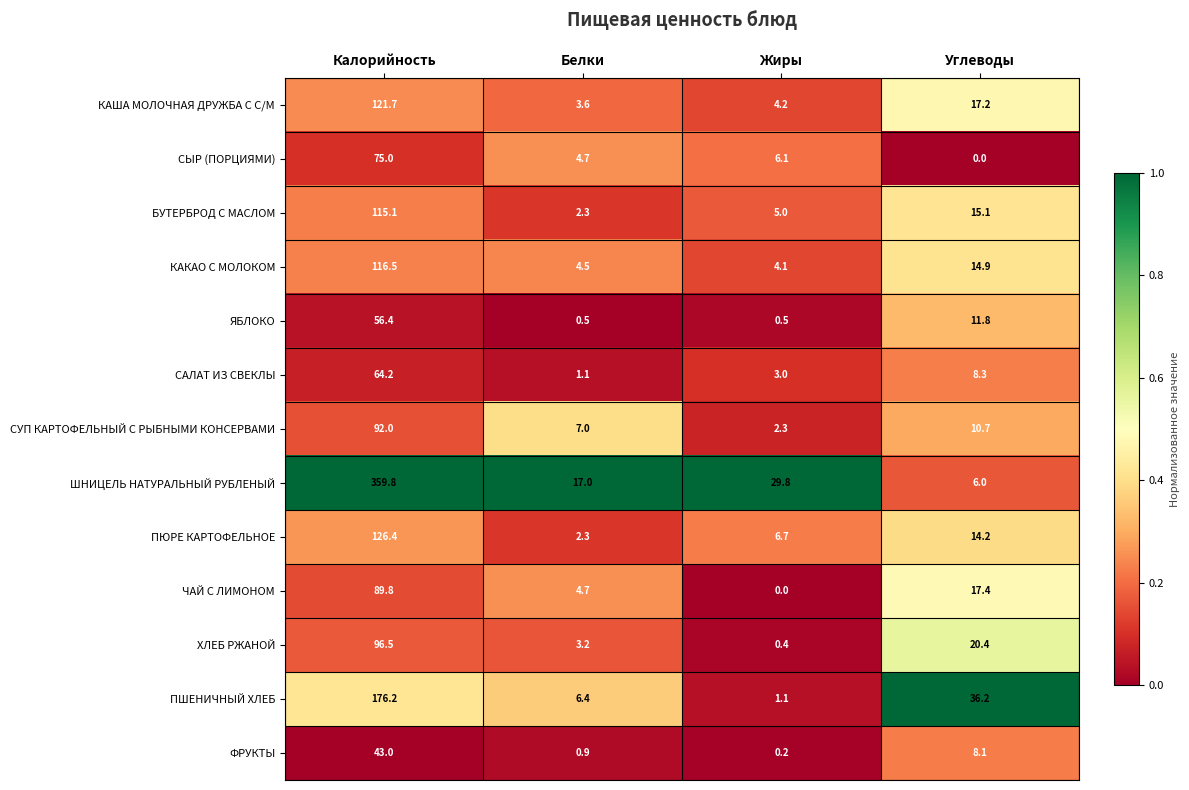

Rank the series by their maximum value, from lowest to highest.

ФРУКТЫ, ЯБЛОКО, САЛАТ ИЗ СВЕКЛЫ, СЫР (ПОРЦИЯМИ), ЧАЙ С ЛИМОНОМ, СУП КАРТОФЕЛЬНЫЙ С РЫБНЫМИ КОНСЕРВАМИ, ХЛЕБ РЖАНОЙ, БУТЕРБРОД С МАСЛОМ, КАКАО С МОЛОКОМ, КАША МОЛОЧНАЯ ДРУЖБА С С/М, ПЮРЕ КАРТОФЕЛЬНОЕ, ПШЕНИЧНЫЙ ХЛЕБ, ШНИЦЕЛЬ НАТУРАЛЬНЫЙ РУБЛЕНЫЙ